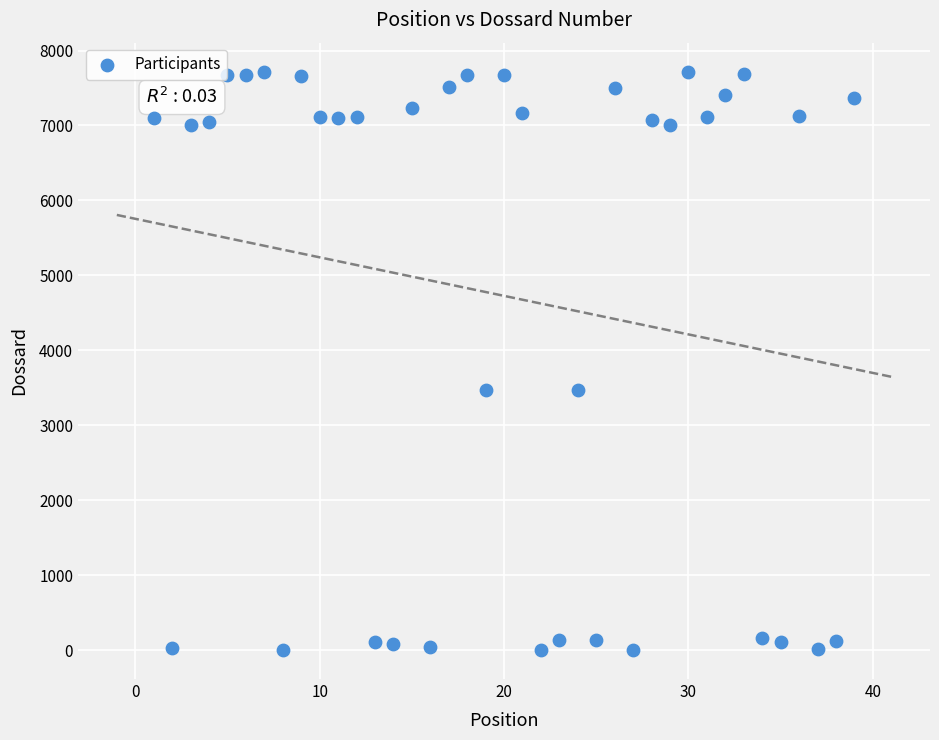

What is the range of X values (max minus min)?

38